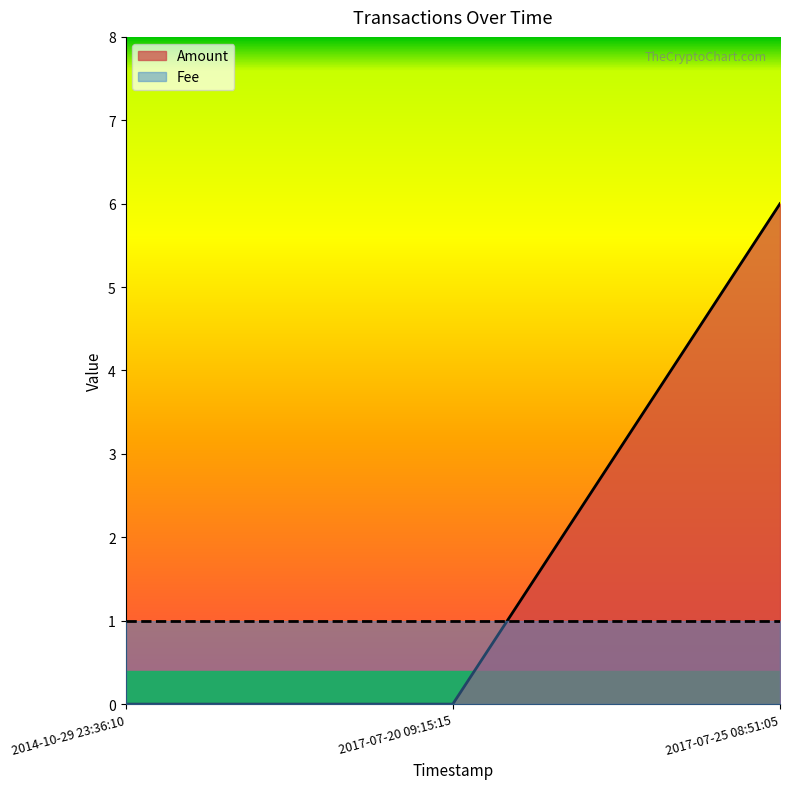

What position from the right is 2014-10-29 23:36:10?

3